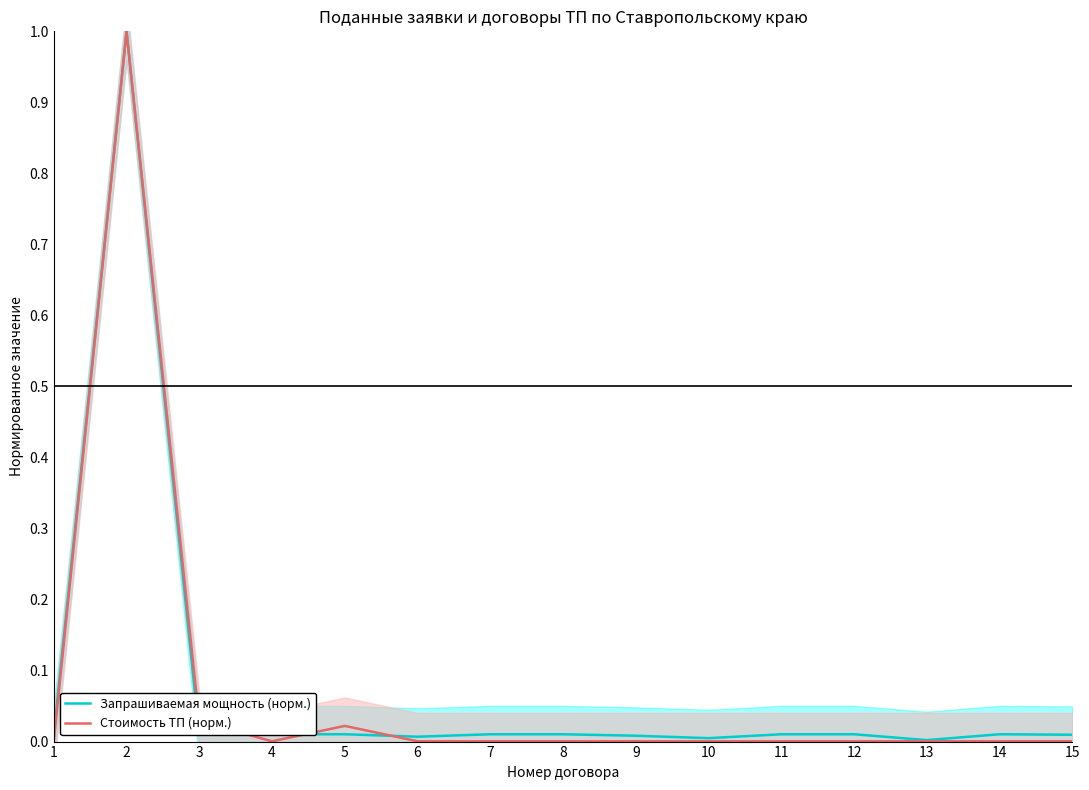

Reading left to right, extract all data points from this chart.

Запрашиваемая мощность (норм.): 0.0	1.0	0.0	0.0	0.0	0.0	0.0	0.0	0.0	0.0	0.0	0.0	0.0	0.0	0.0
Стоимость ТП (норм.): 0.0	1.0	0.0	0.0	0.0	0.0	0.0	0.0	0.0	0.0	0.0	0.0	0.0	0.0	0.0